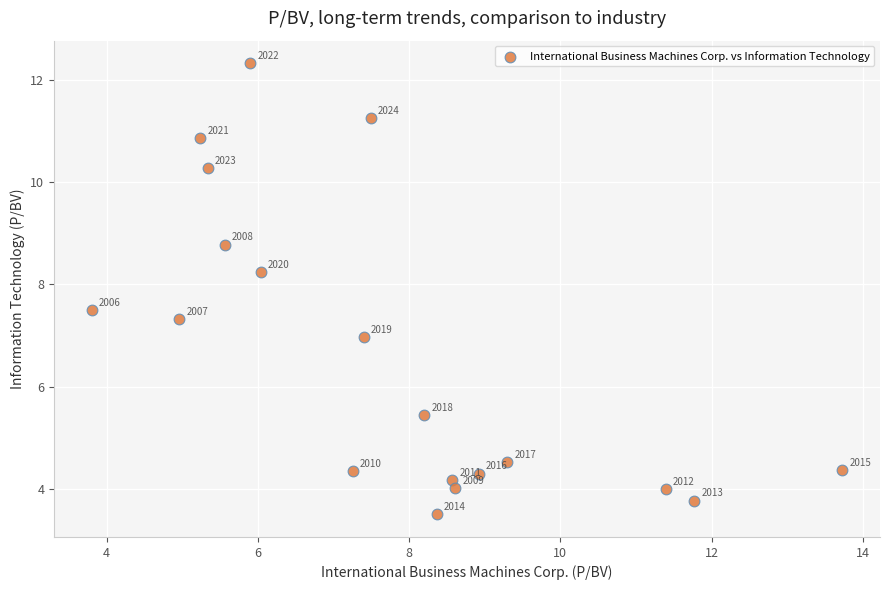

What is the range of Y values (max minus min)?

8.8